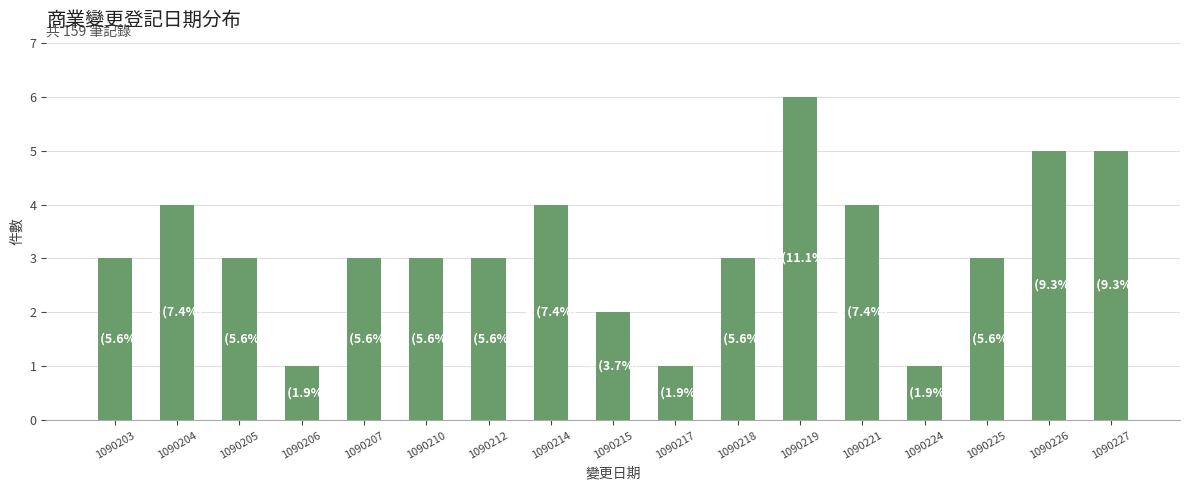

What is the sum of the values at 1090218 and 1090203?

6